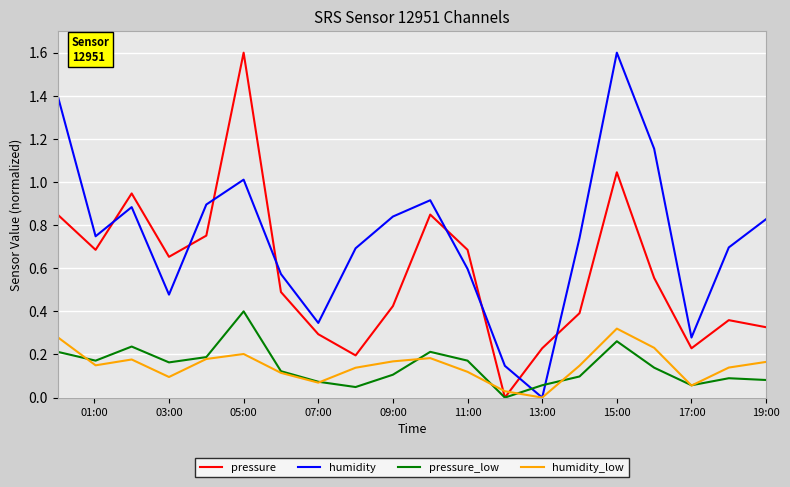

What are all the series names shown in the legend?

pressure, humidity, pressure_low, humidity_low